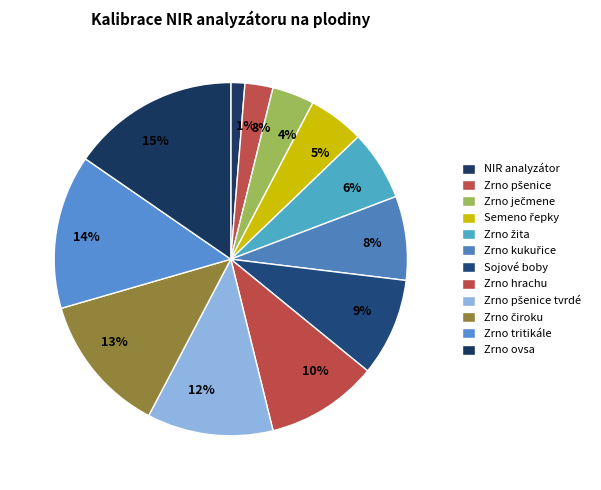

What percentage do Zrno žita and Semeno řepky together represent?

11.5%